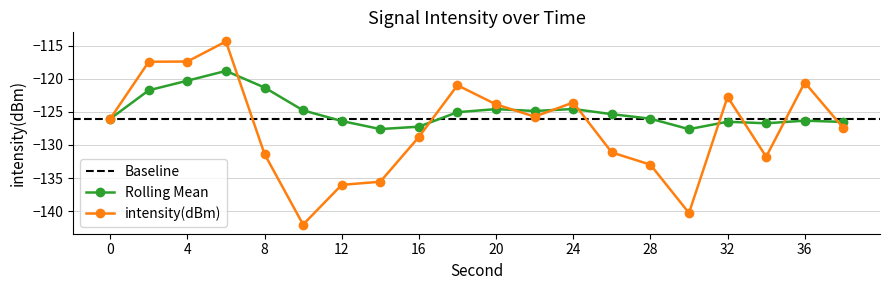

Rank the categories by intensity(dBm) value from highest to lowest.

6, 4, 2, 36, 18, 32, 24, 20, 22, 0, 38, 16, 26, 8, 34, 28, 14, 12, 30, 10